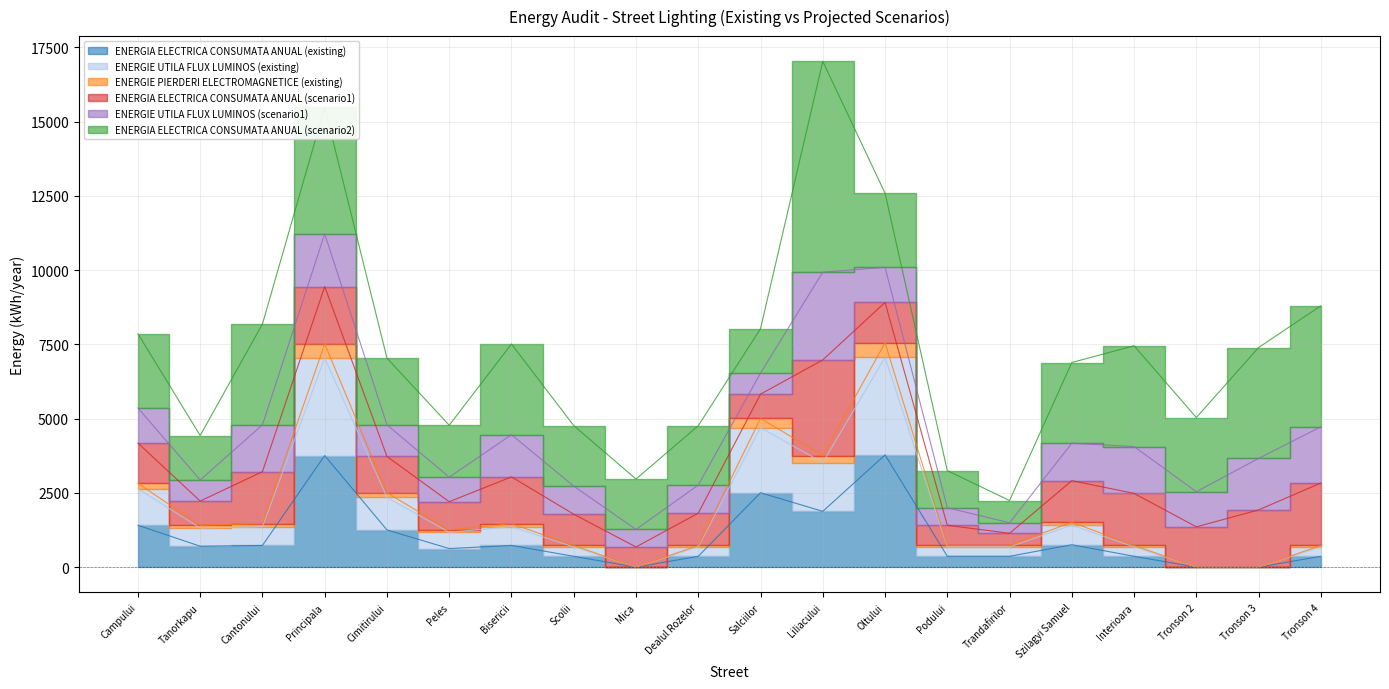

True or false: ENERGIE UTILA FLUX LUMINOS (existing) and ENERGIA ELECTRICA CONSUMATA ANUAL (existing) intersect in this chart.

False